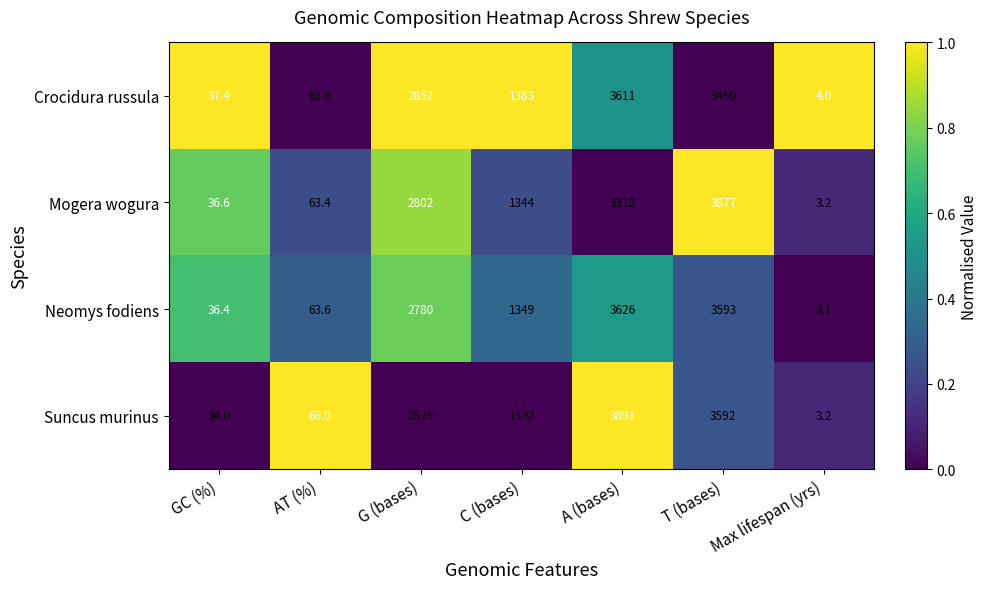

Which series has the largest total across all categories?

Neomys fodiens